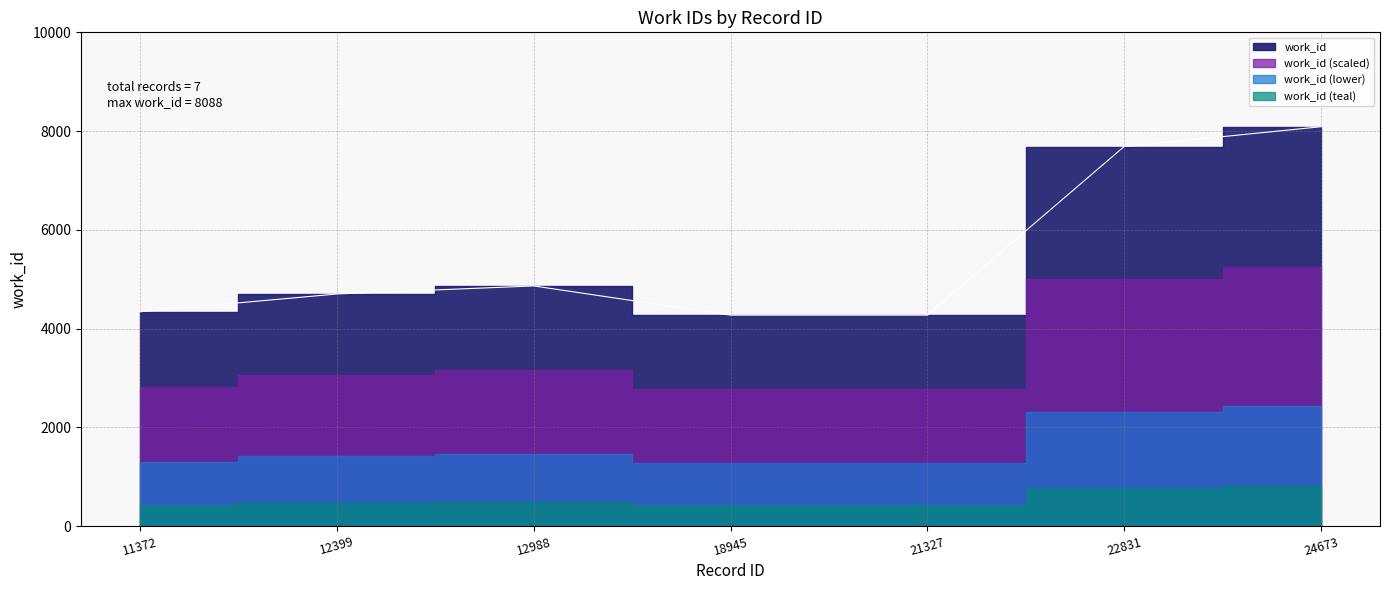

What is the value of the 4th point from the left?

4272